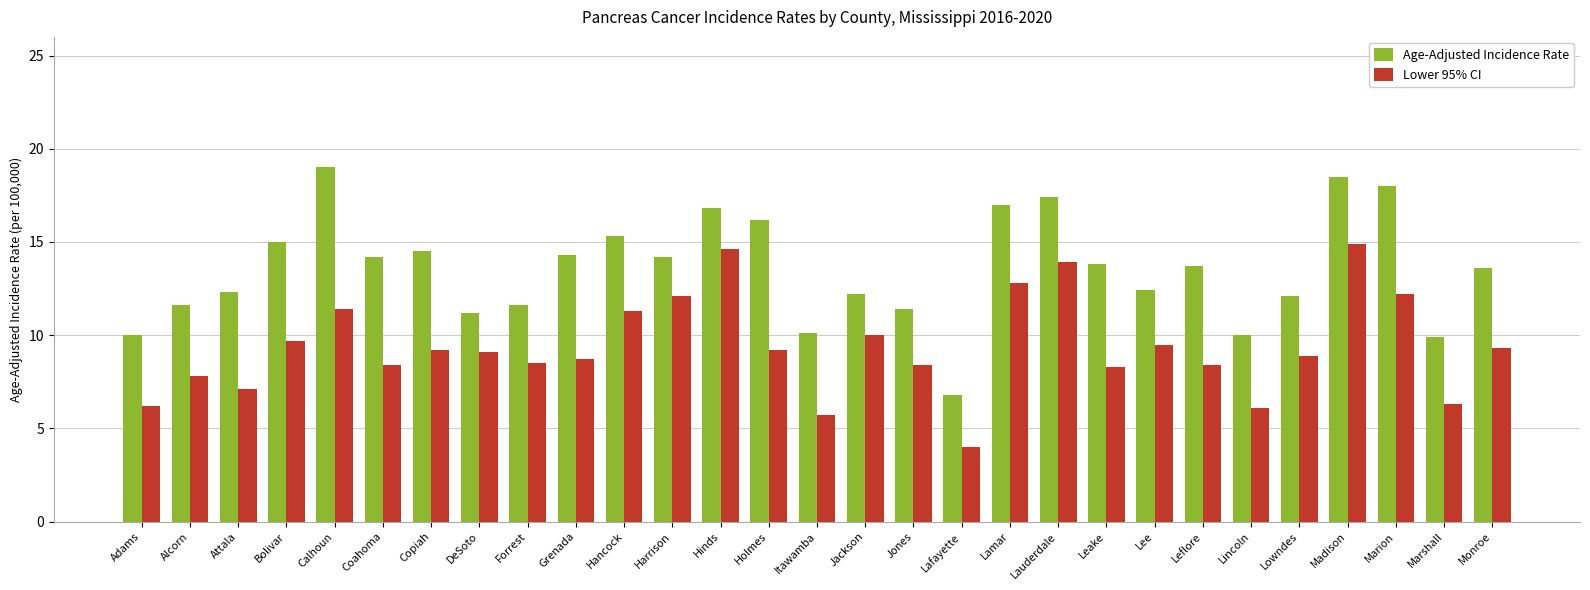

Is it true that Lower 95% CI equals 14.9 at Madison?

True